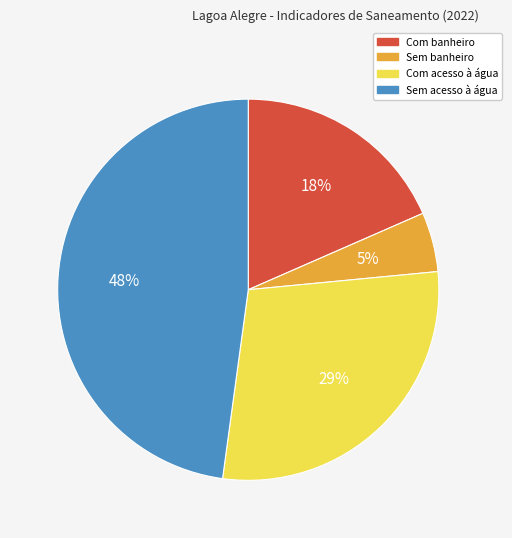

Which slice is the largest?

Sem acesso à água